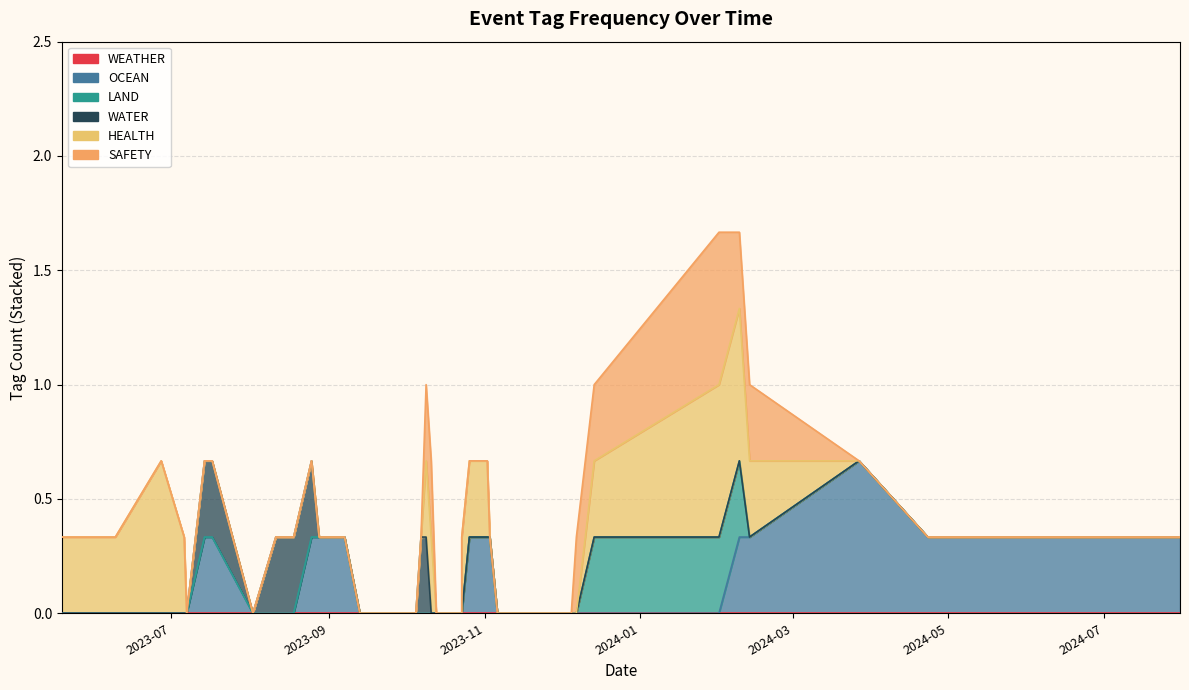

At which label does LAND reach its minimum?

2024-04-23